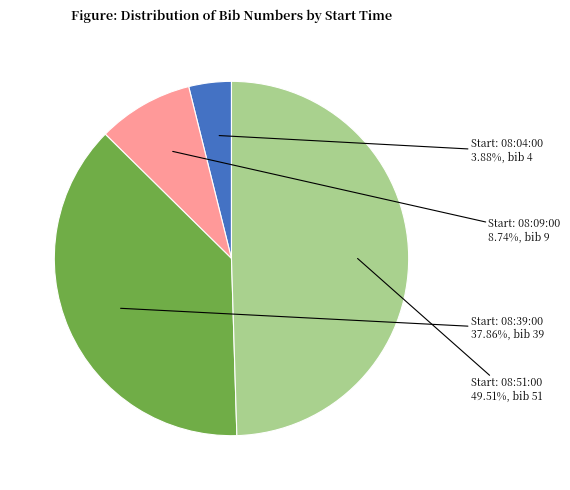

Is there any slice that represents more than half of the pie?

No